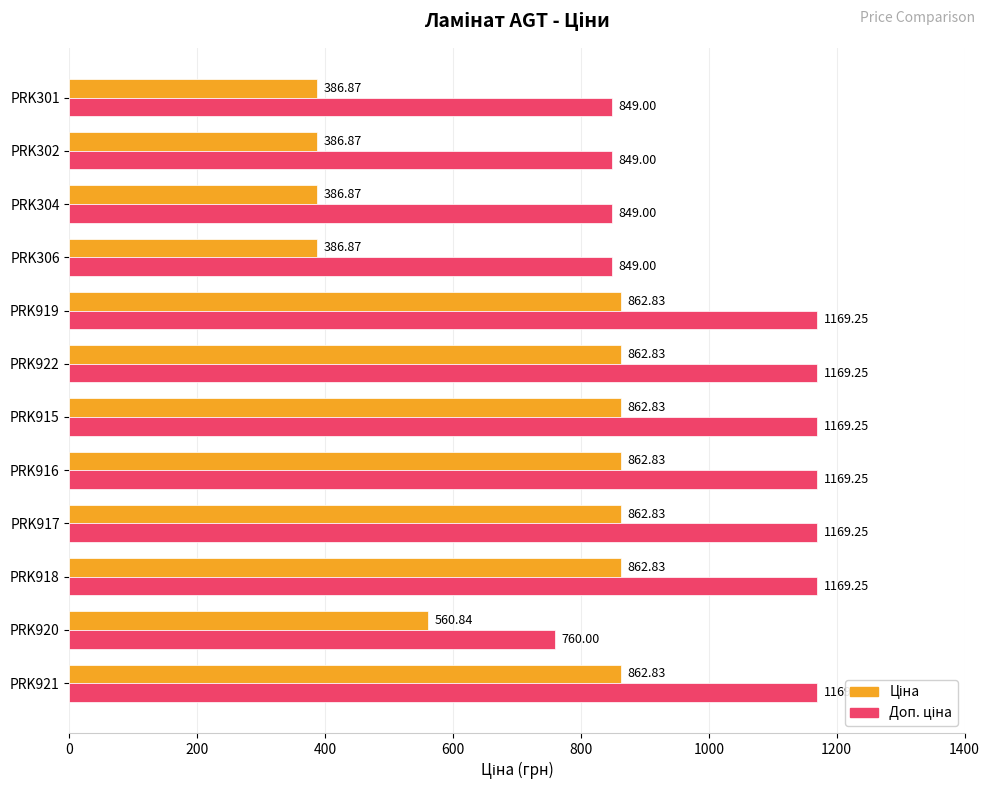

How many categories are shown in the chart?

12